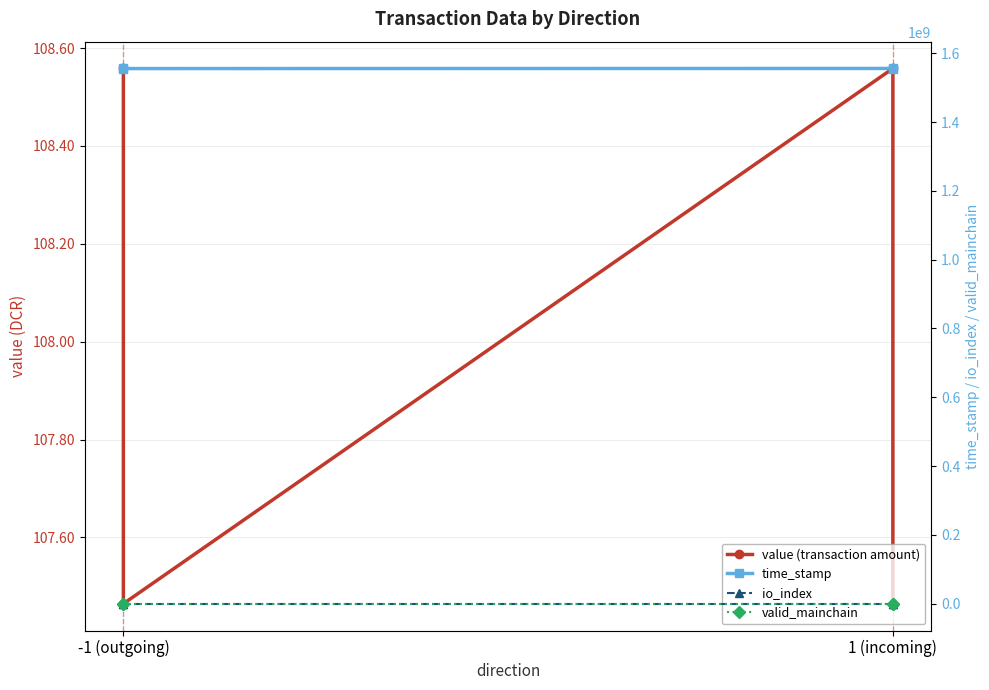

The time_stamp series shows 2516795395.8 at -1 (outgoing). True or false?

False